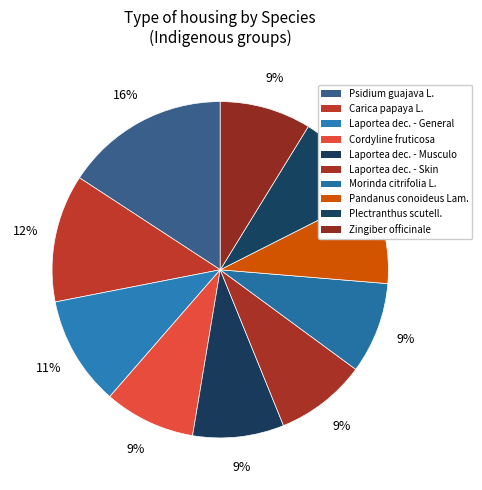

Does any single category account for the majority?

No